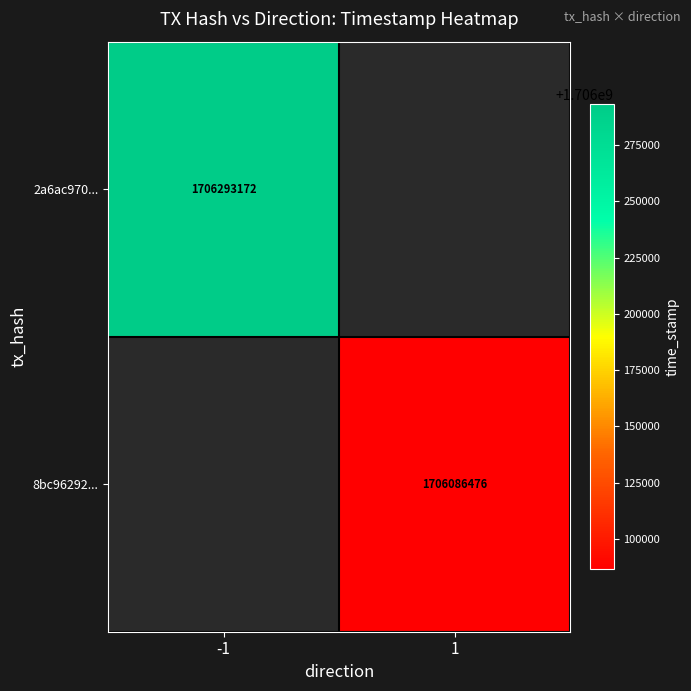

True or false: 8bc96292... has a value of 748953873 at 1.

False